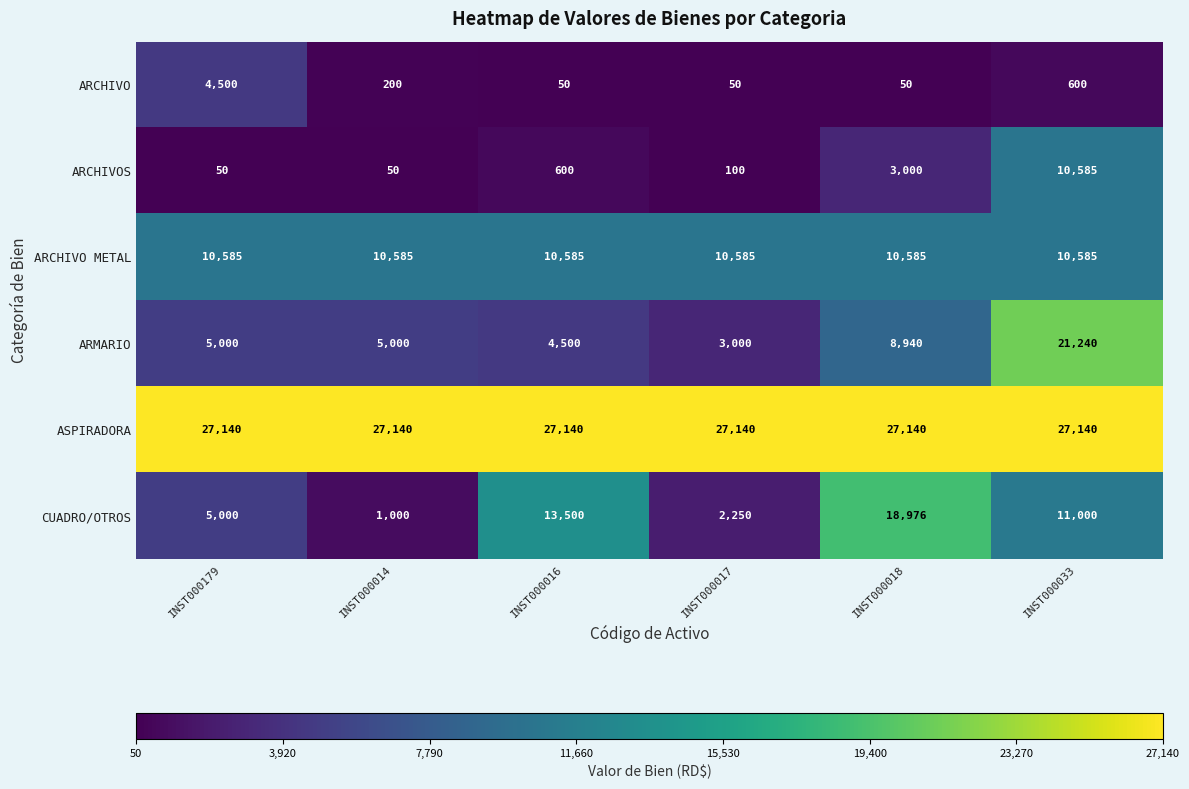

Between INST000017 and INST000033, which series saw the biggest shift?

ARMARIO